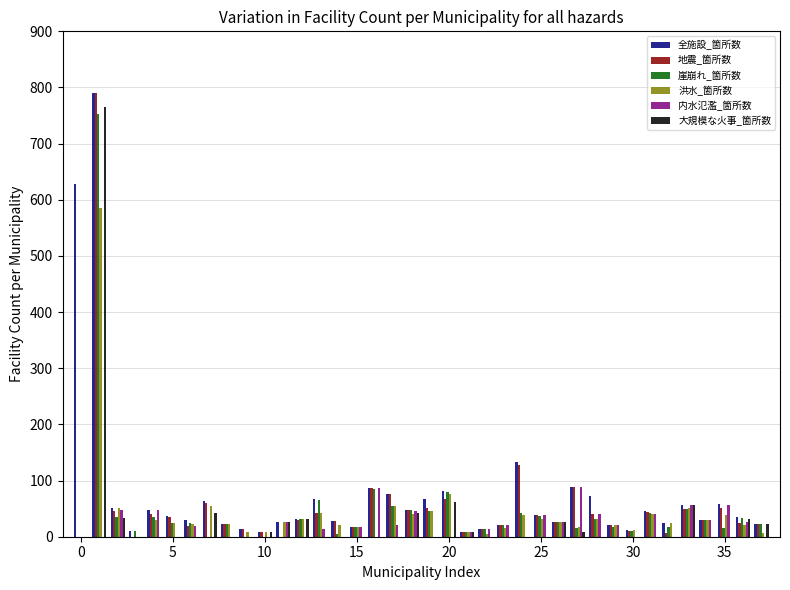

What is the highest value of the 崖崩れ_箇所数 series?

752